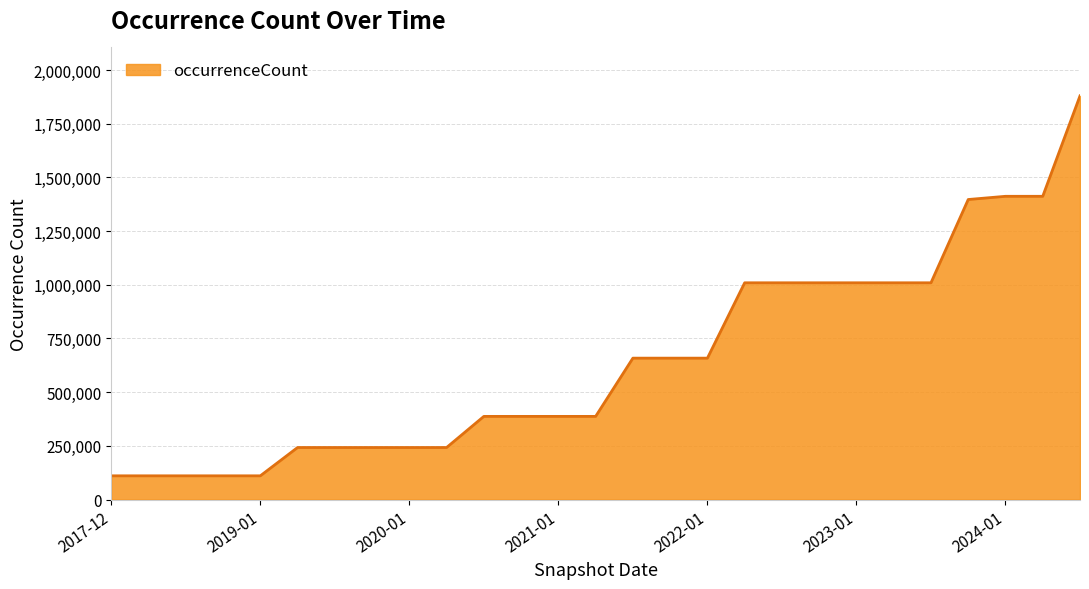

Reading right to left, transcribe all the data shown in this chart.

1879500	1411914	1411914	1396956	1009212	1009212	1009212	1009212	1009212	1009212	658328	658328	658328	387167	387167	387167	387167	242250	242250	242250	242250	242250	110412	110412	110412	110412	110412